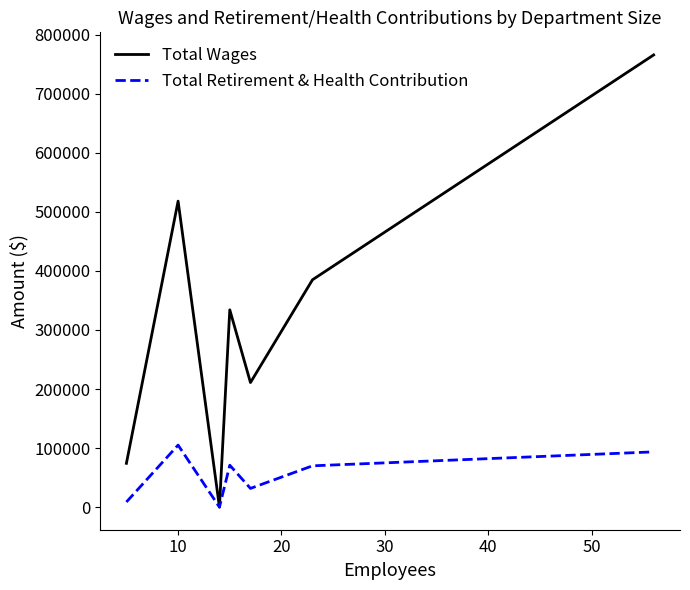

List the series in order of their peak value, highest first.

Total Wages, Total Retirement & Health Contribution